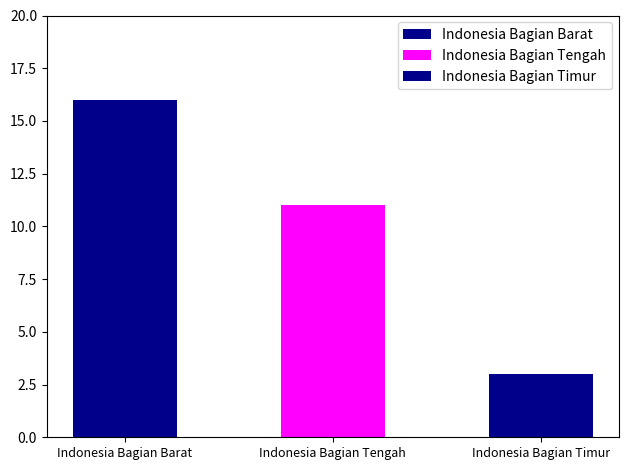

The value at Indonesia Bagian Barat is 16. True or false?

True